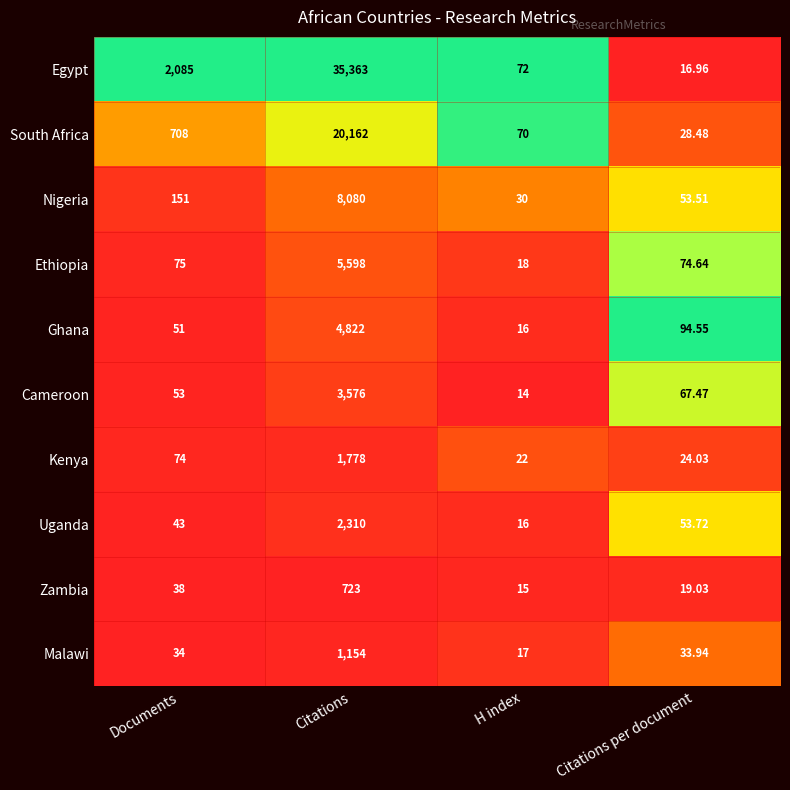

What is the difference between the highest and lowest values at Citations?

34640.0